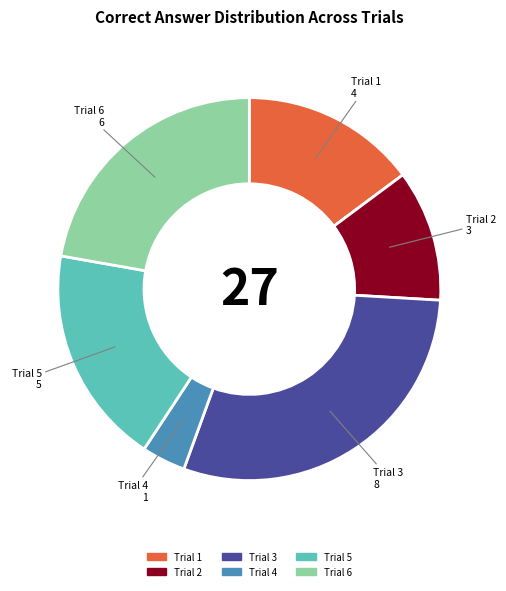

Between Trial 4 and Trial 3, which is larger?

Trial 3